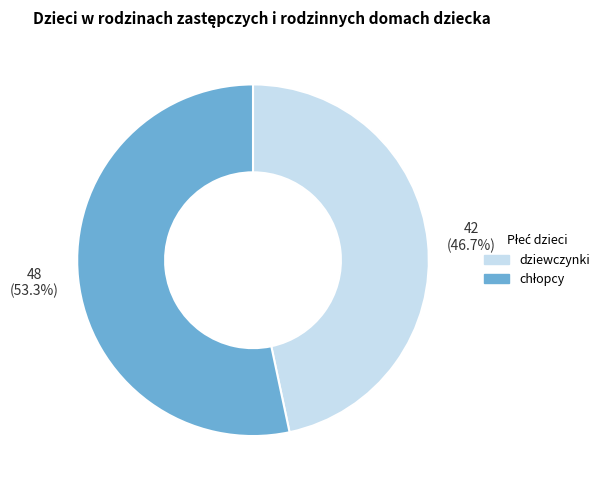

Is there any slice that represents more than half of the pie?

Yes